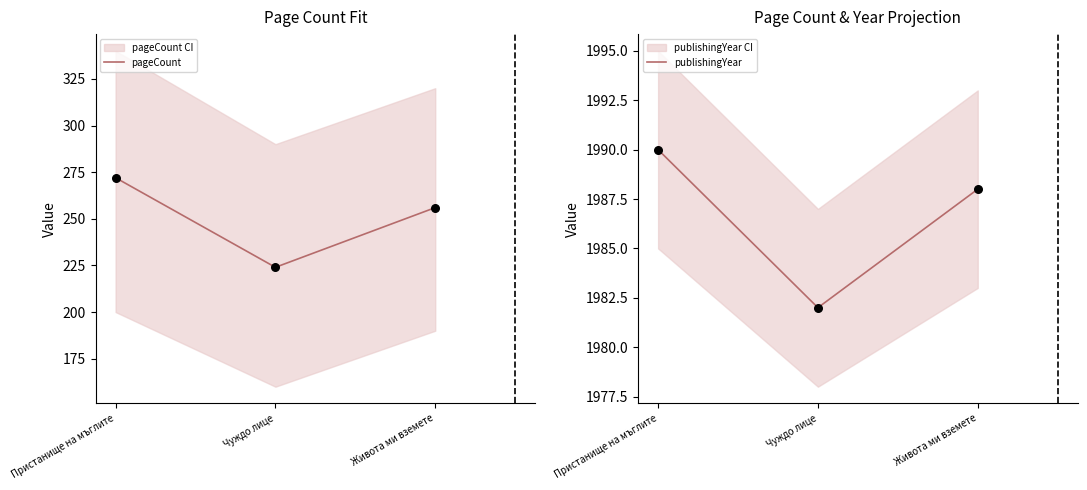

What are all the series names shown in the legend?

pageCount, publishingYear